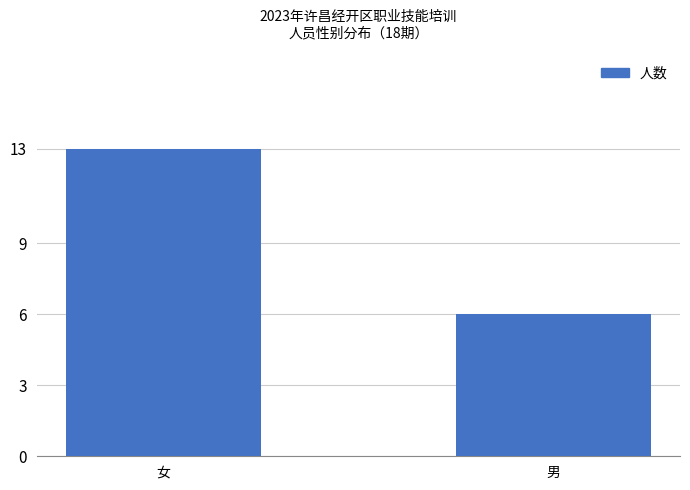

Rank the categories by value from lowest to highest.

男, 女